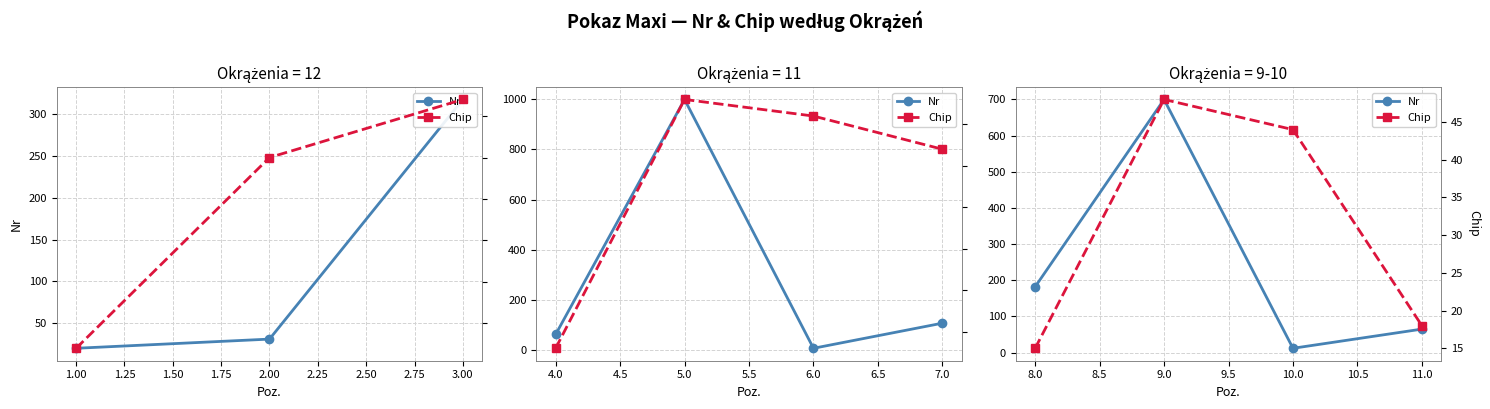

What is the approximate value of Chip at 11.0, to the nearest 10?

20